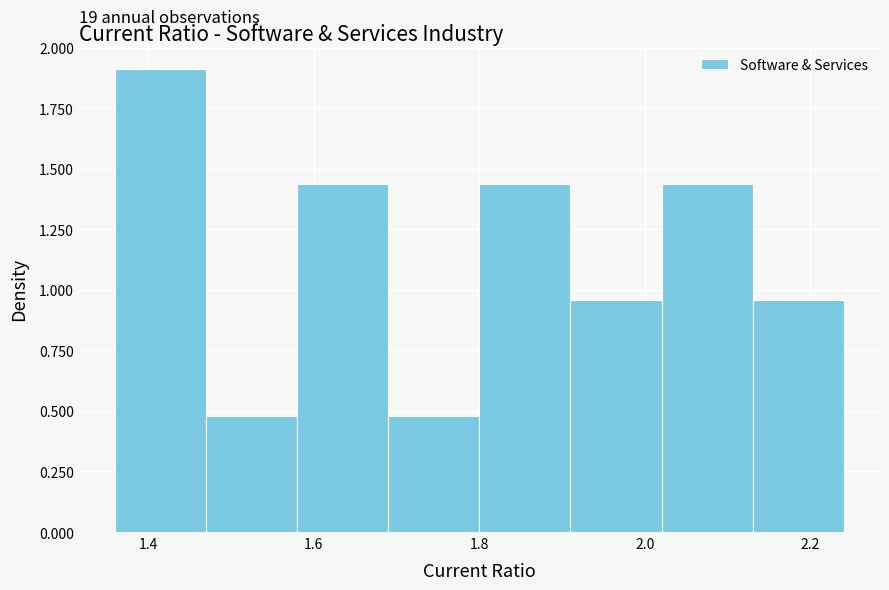

Which range on the x-axis has the tallest bar?

1.36 to 1.47